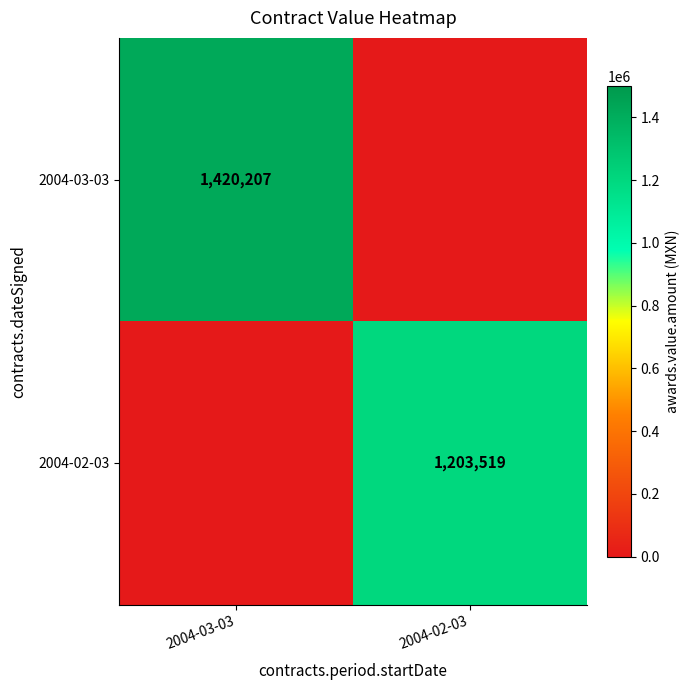

The 2004-03-03 series shows 2185734 at 2004-03-03. True or false?

False